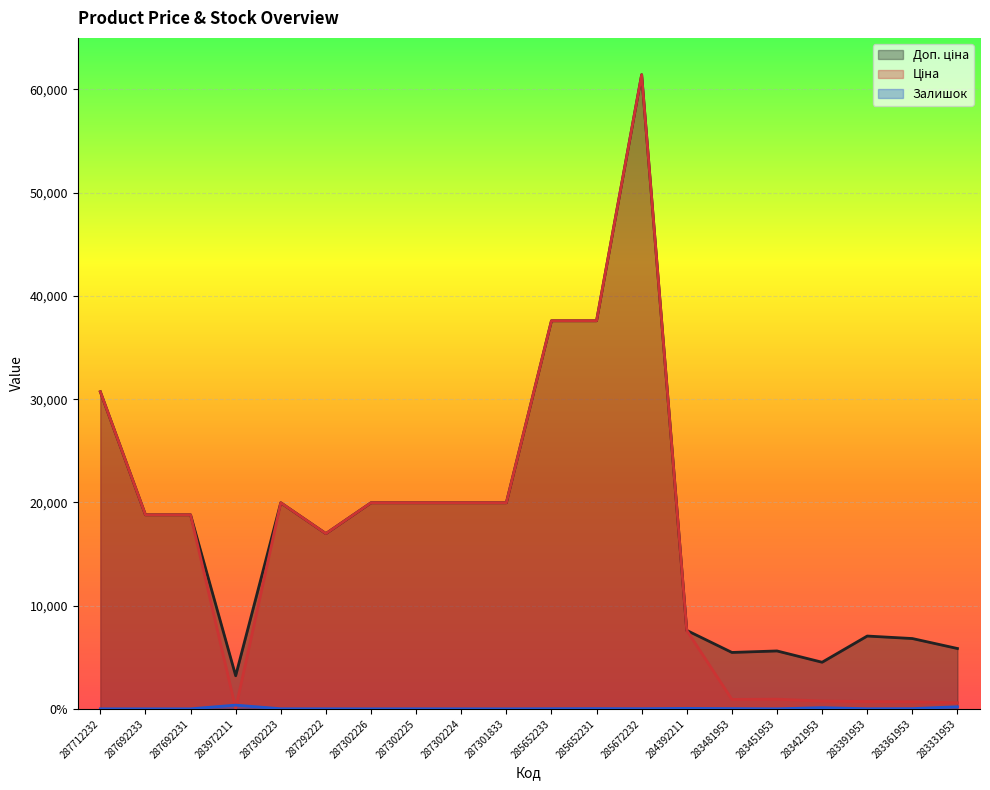

What is the average value of the Доп. ціна series?

18390.9